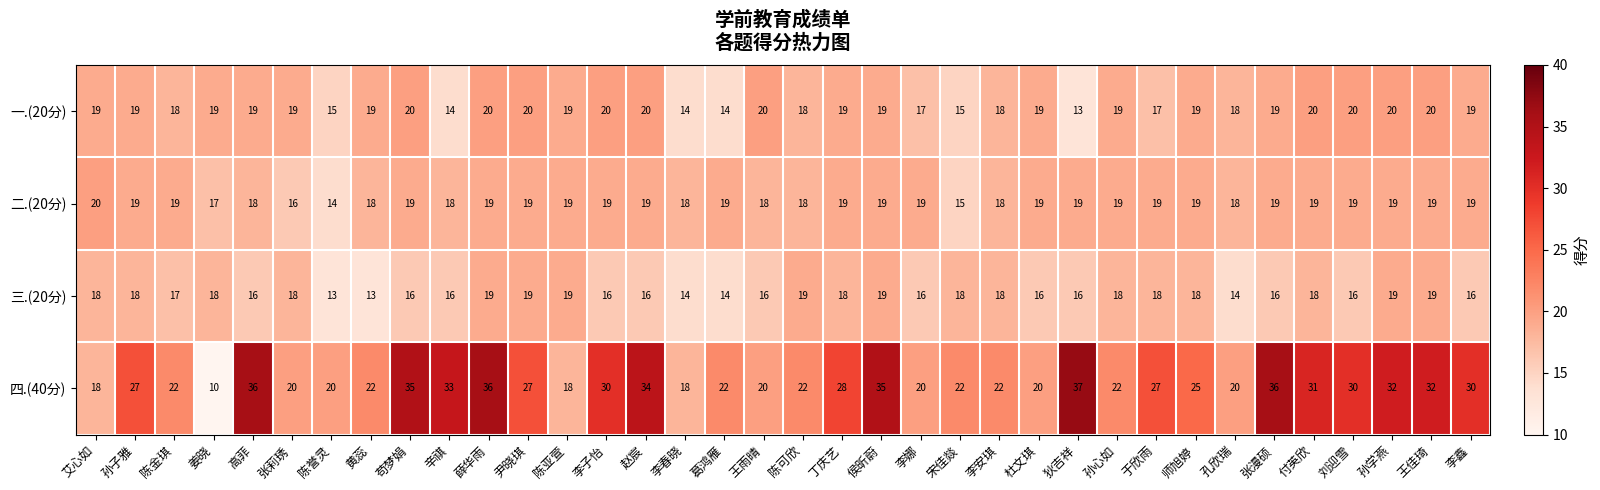

At which label does 二.(20分) first exceed 19?

艾心如